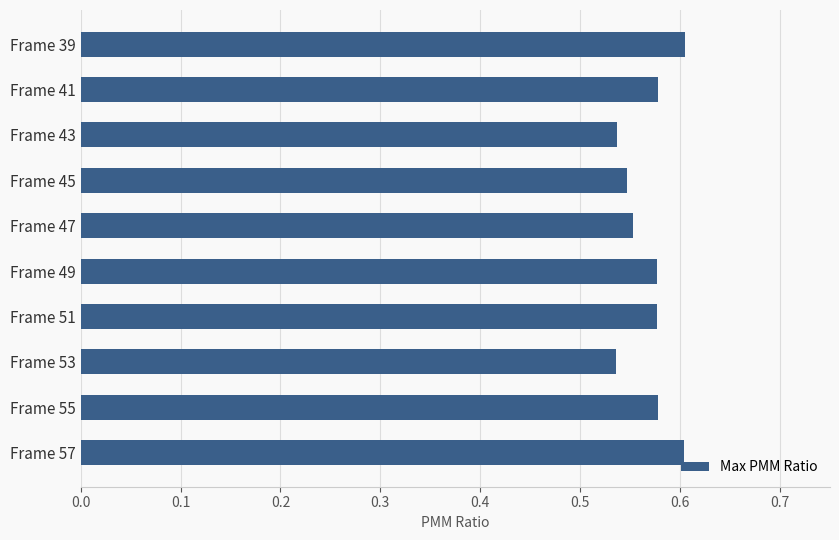

What is the sum of the values at Frame 51 and Frame 39?

1.2